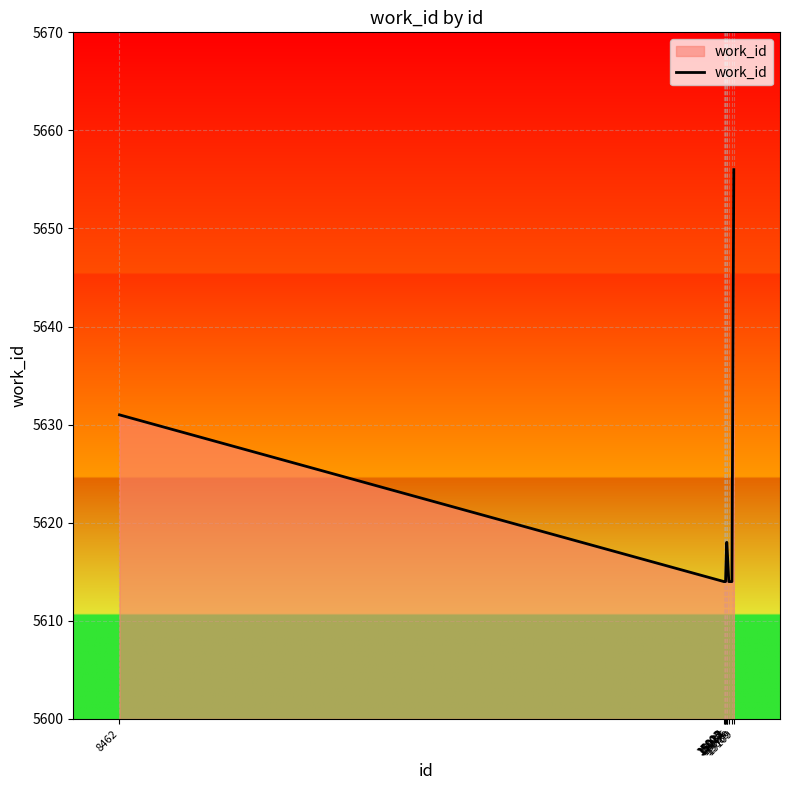

What is the greatest value displayed?

5656